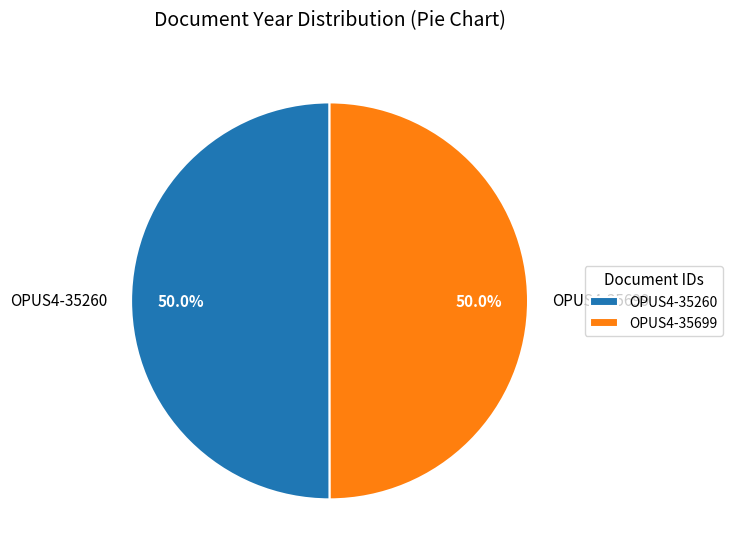

True or false: OPUS4-35260 accounts for 50% of the total.

True